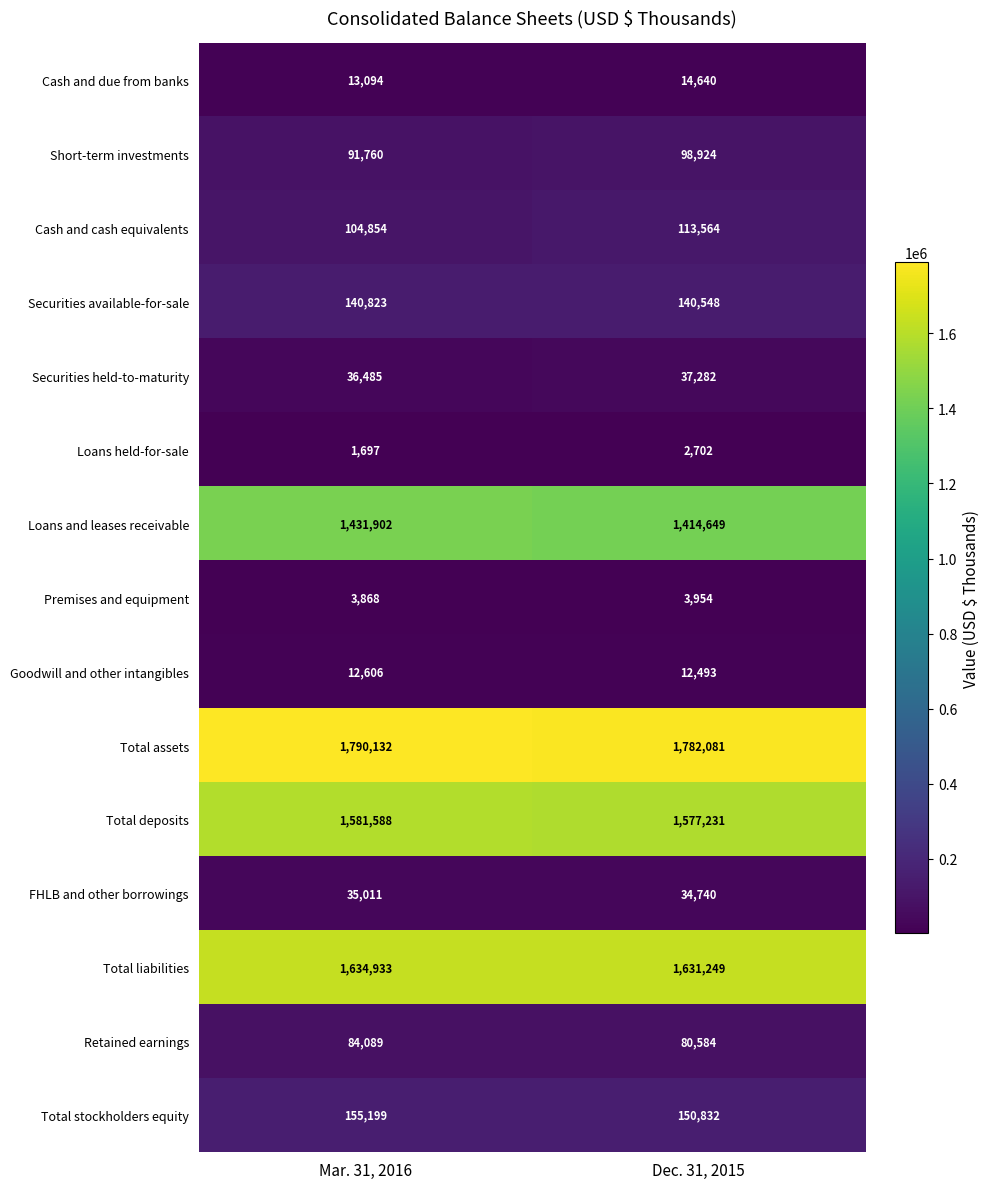

At which category is the sum across all series the highest?

Mar. 31, 2016